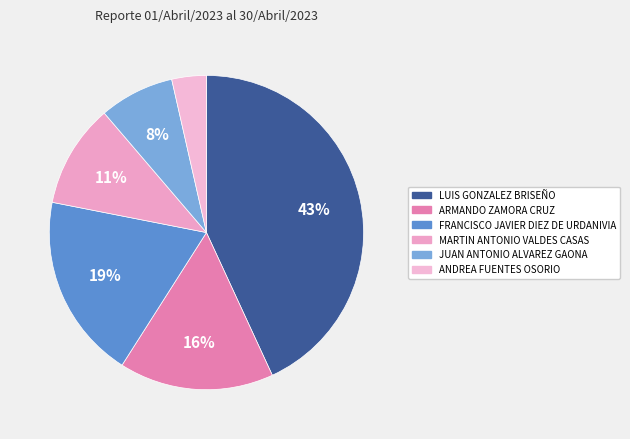

How many segments does this pie chart have?

6